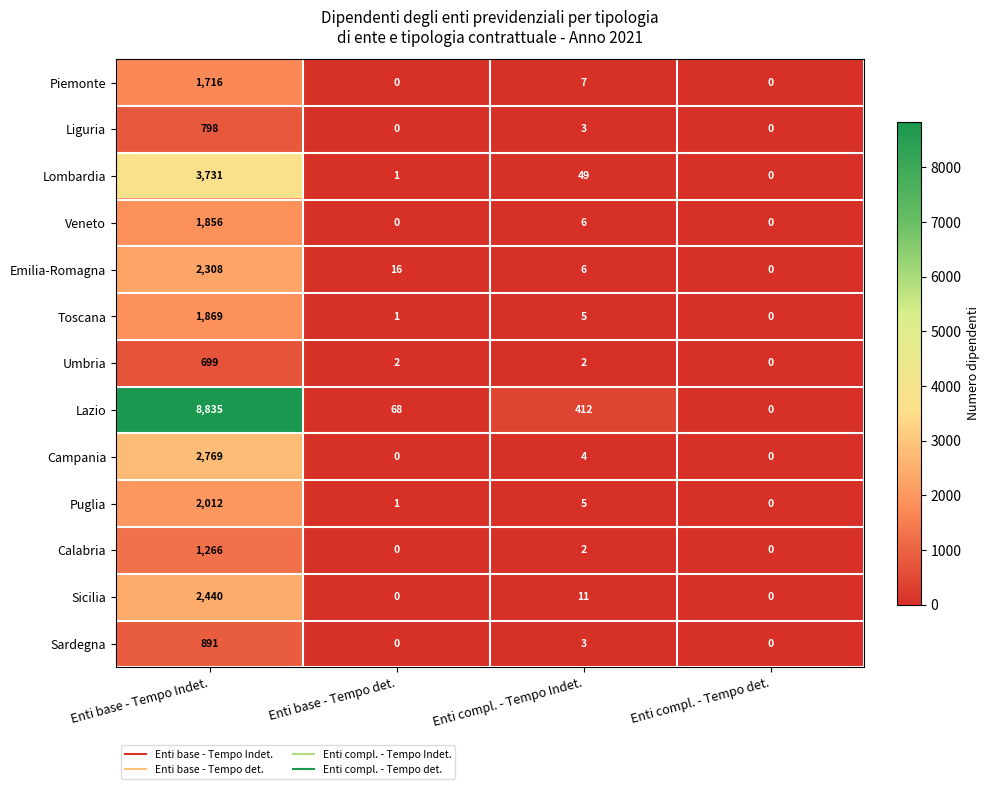

How many series are shown in this chart?

13